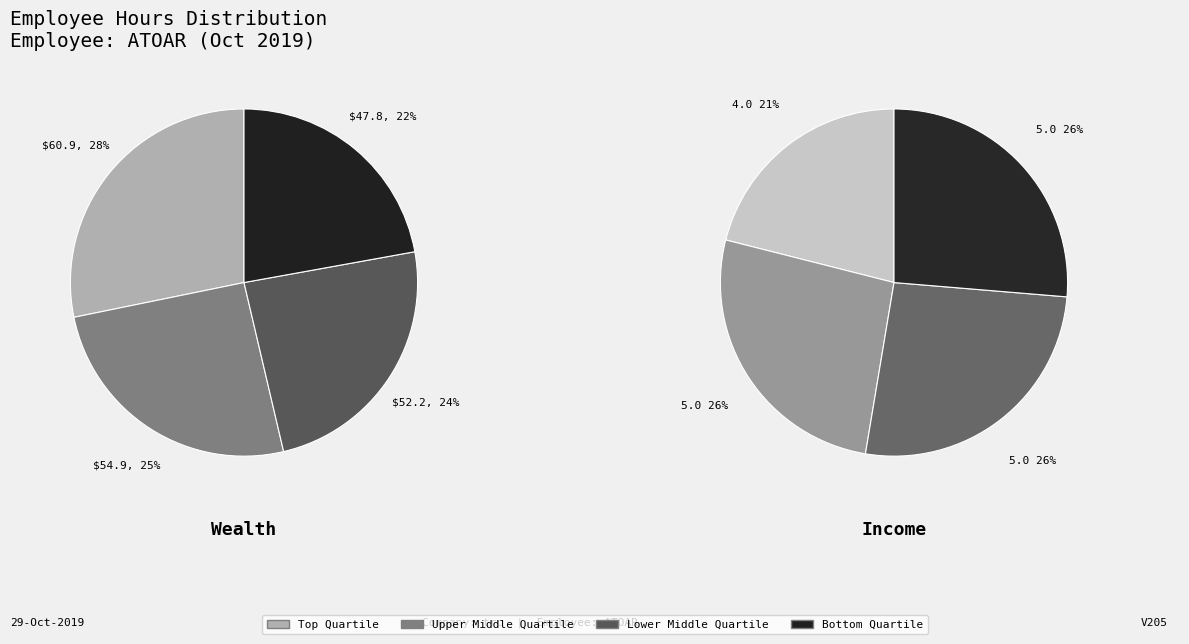

Does 14-Mon account for over 50% of the chart?

No